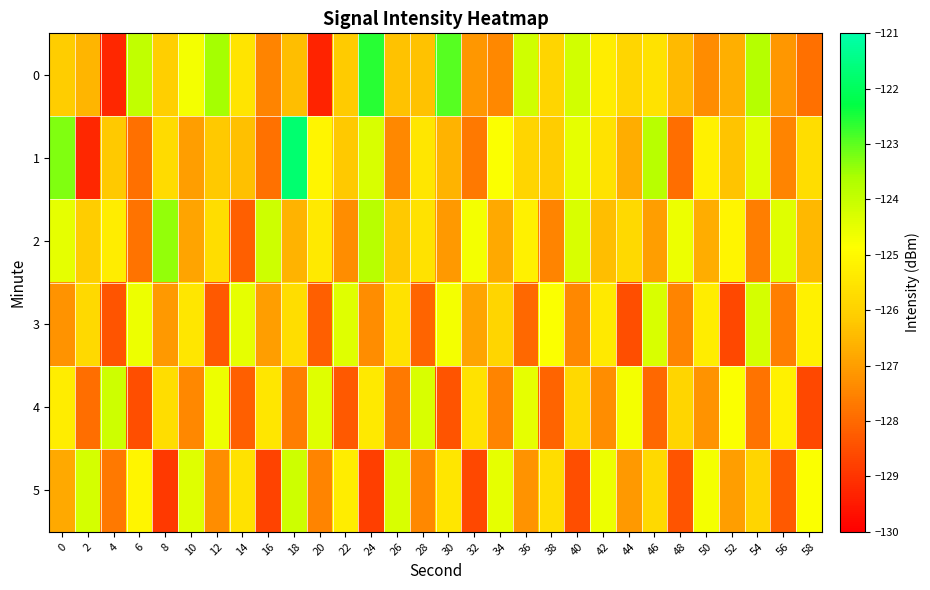

Reading right to left, extract all data points from this chart.

0: 58=-127.9	56=-127.1	54=-123.8	52=-126.7	50=-127.4	48=-126.5	46=-125.6	44=-125.9	42=-125.3	40=-124.2	38=-125.9	36=-124.2	34=-127.4	32=-127.1	30=-123.0	28=-126.3	26=-126.3	24=-122.6	22=-126.1	20=-129.3	18=-126.4	16=-127.5	14=-125.5	12=-123.5	10=-124.7	8=-126.1	6=-123.9	4=-129.3	2=-126.6	0=-126.1
1: 58=-125.7	56=-127.5	54=-124.4	52=-126.3	50=-125.2	48=-127.9	46=-123.8	44=-126.7	42=-125.6	40=-124.5	38=-126.1	36=-125.9	34=-124.8	32=-127.7	30=-126.6	28=-125.5	26=-127.4	24=-124.3	22=-126.2	20=-125.1	18=-121.8	16=-127.8	14=-126.4	12=-126.2	10=-127.0	8=-125.8	6=-127.9	4=-126.2	2=-129.2	0=-123.3
2: 58=-126.5	56=-124.4	54=-127.6	52=-125.1	50=-126.7	48=-124.6	46=-127.0	44=-125.8	42=-126.4	40=-124.3	38=-127.5	36=-125.2	34=-126.8	32=-124.7	30=-127.1	28=-125.6	26=-126.2	24=-123.8	22=-127.3	20=-125.4	18=-126.6	16=-124.1	14=-128.2	12=-125.7	10=-126.9	8=-123.4	6=-127.8	4=-125.3	2=-126.1	0=-124.5
3: 58=-125.2	56=-127.6	54=-124.2	52=-128.6	50=-125.3	48=-127.5	46=-124.3	44=-128.5	42=-125.4	40=-127.4	38=-124.8	36=-128.0	34=-125.9	32=-126.9	30=-124.7	28=-128.1	26=-125.6	24=-127.3	22=-124.4	20=-128.2	18=-125.7	16=-127.0	14=-124.5	12=-128.3	10=-125.5	8=-127.1	6=-124.6	4=-128.4	2=-125.8	0=-127.2
4: 58=-128.6	56=-125.2	54=-127.8	52=-124.8	50=-127.2	48=-125.9	46=-128.0	44=-124.7	42=-127.3	40=-125.8	38=-128.1	36=-124.5	34=-127.5	32=-125.6	30=-128.4	28=-124.3	26=-127.7	24=-125.4	22=-128.3	20=-124.4	18=-127.6	16=-125.5	14=-128.2	12=-124.6	10=-127.4	8=-125.7	6=-128.5	4=-124.1	2=-127.9	0=-125.3
5: 58=-124.8	56=-128.3	54=-125.9	52=-127.0	50=-124.7	48=-128.4	46=-125.8	44=-127.1	42=-124.6	40=-128.5	38=-125.7	36=-127.2	34=-124.5	32=-128.6	30=-125.5	28=-127.4	26=-124.3	24=-128.8	22=-125.3	20=-127.5	18=-124.1	16=-128.7	14=-125.6	12=-127.3	10=-124.4	8=-128.9	6=-125.1	4=-127.7	2=-124.2	0=-126.8